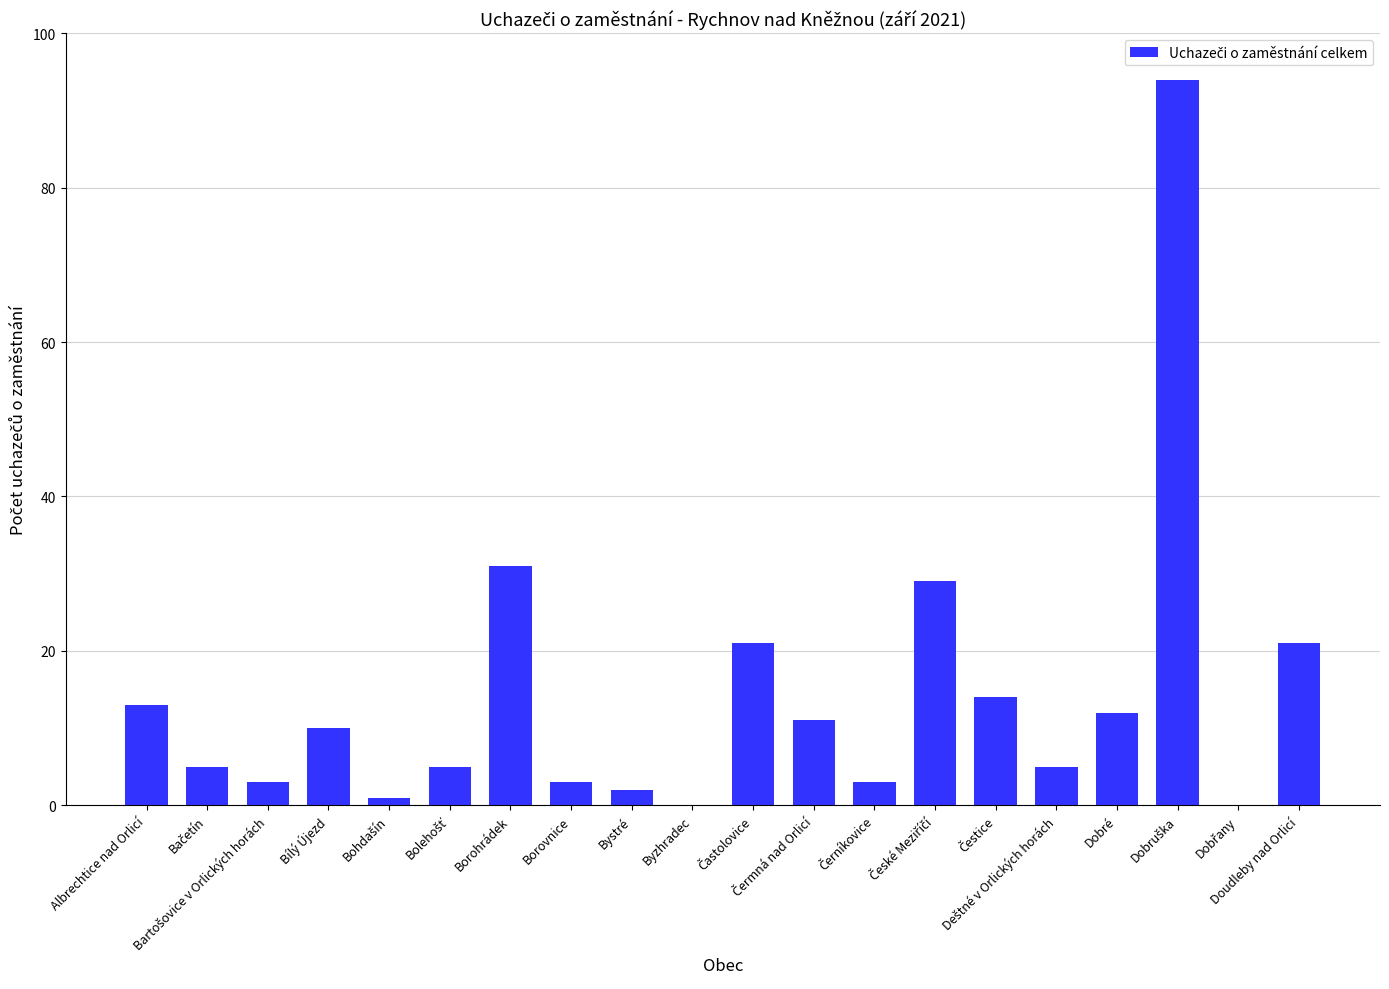

What is the maximum value shown in the chart?

94